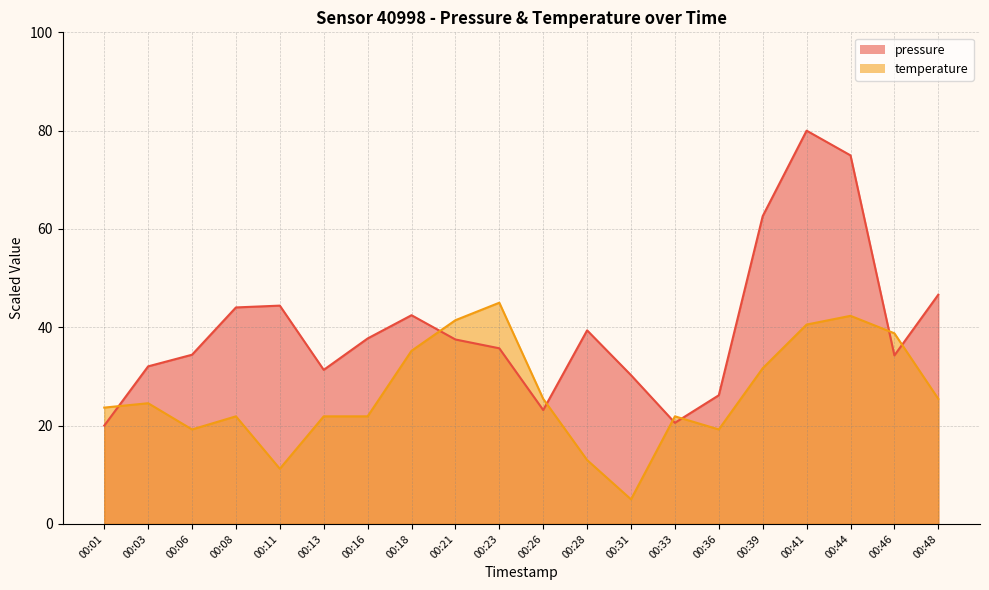

Does the chart display data point markers on the line(s)?

No